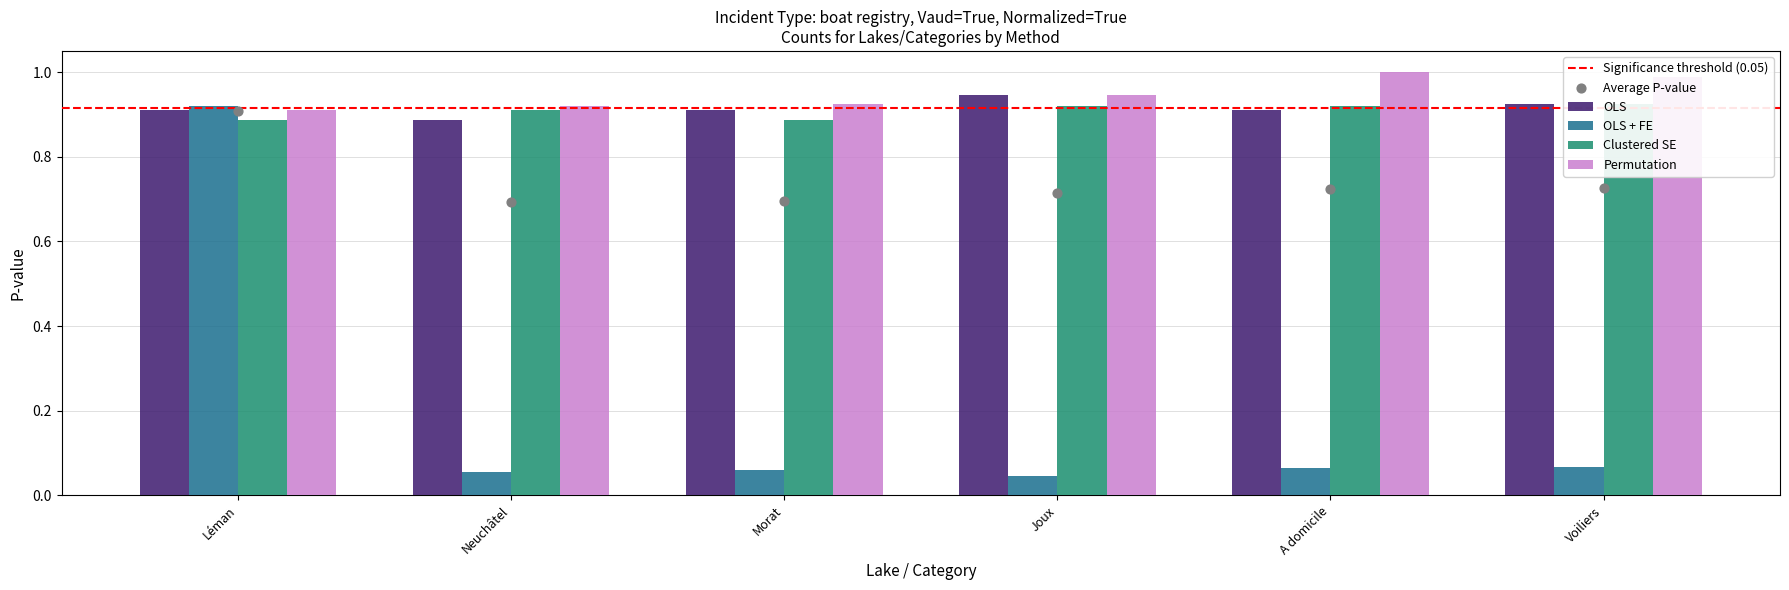

At which category is the sum across all series the highest?

Léman